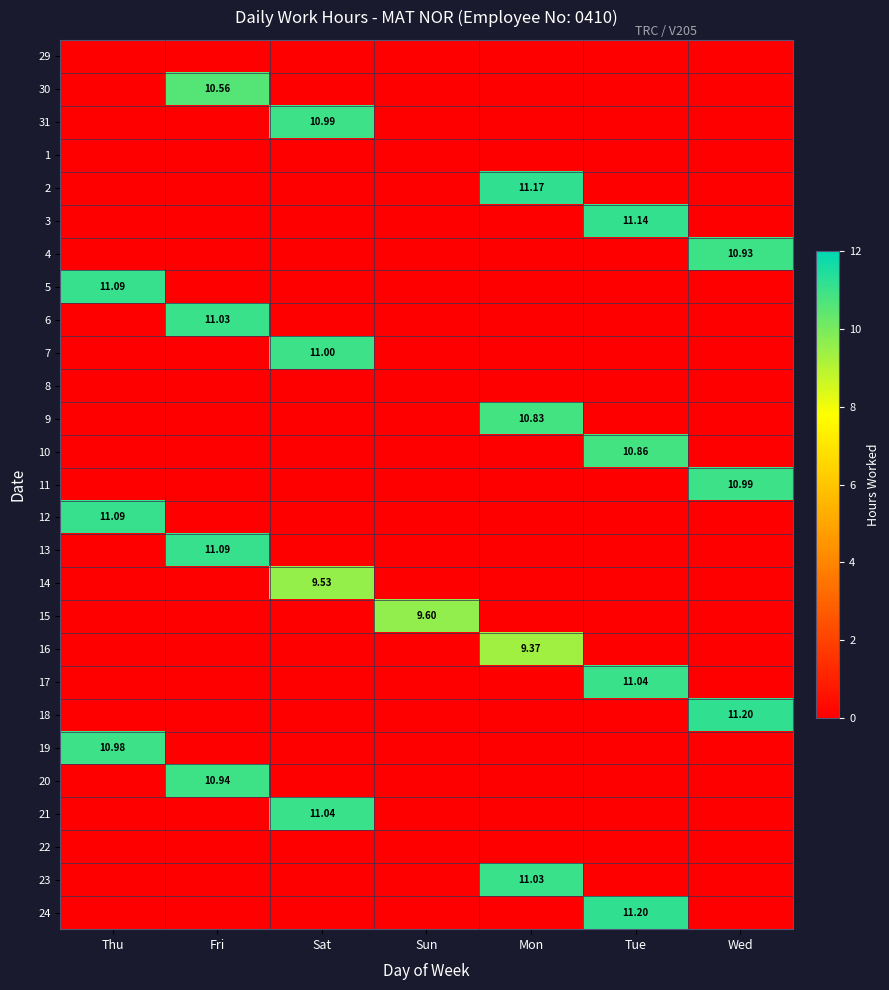

What is the maximum value shown in the chart?

11.2